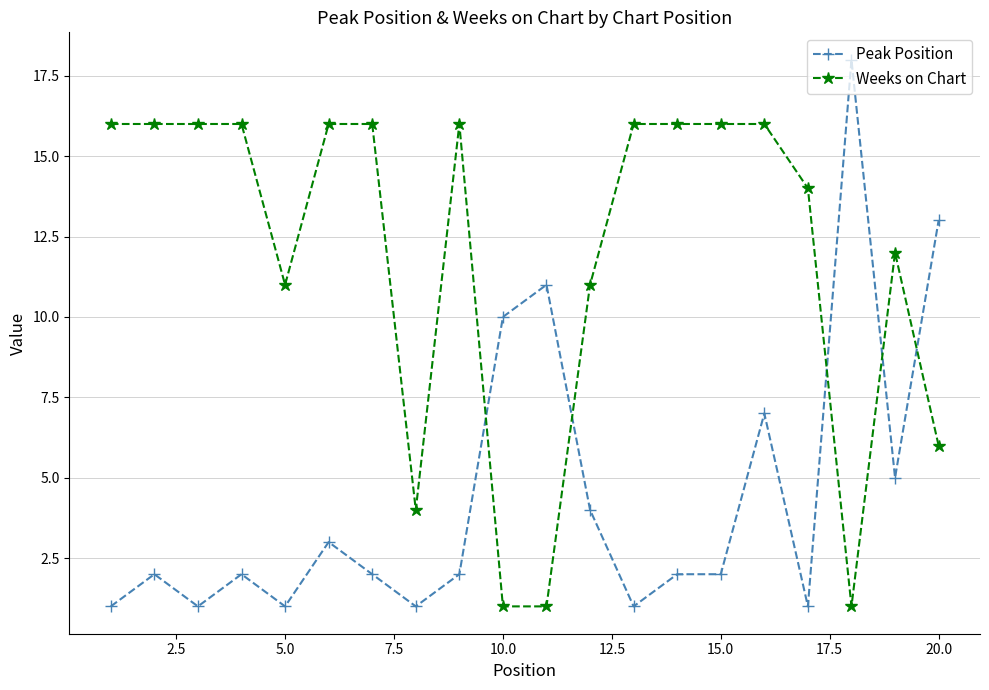

True or false: Peak Position and Weeks on Chart intersect in this chart.

True